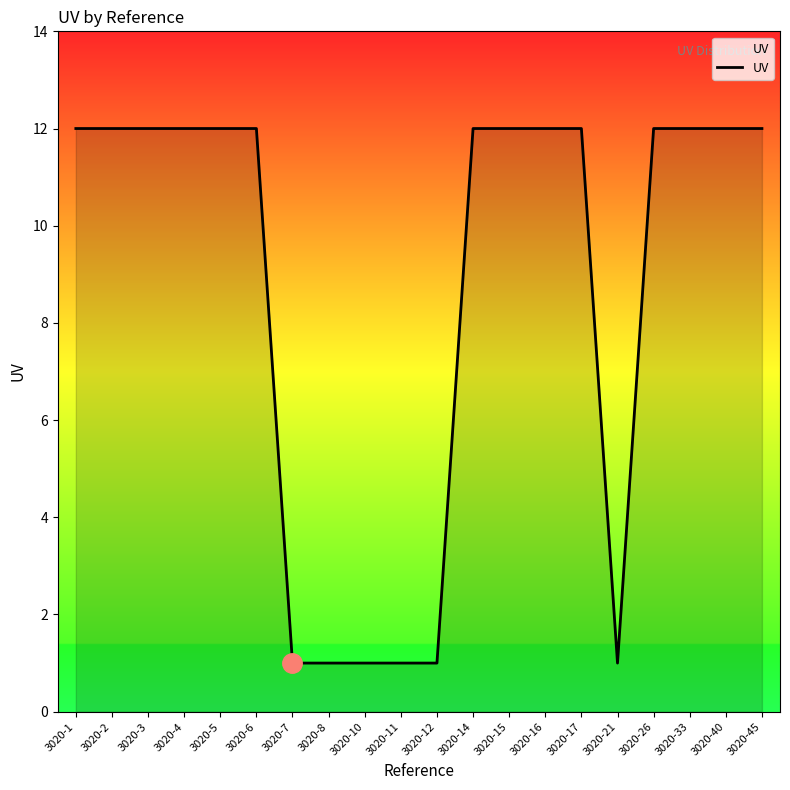

Which has a higher value, 3020-4 or 3020-10?

3020-4